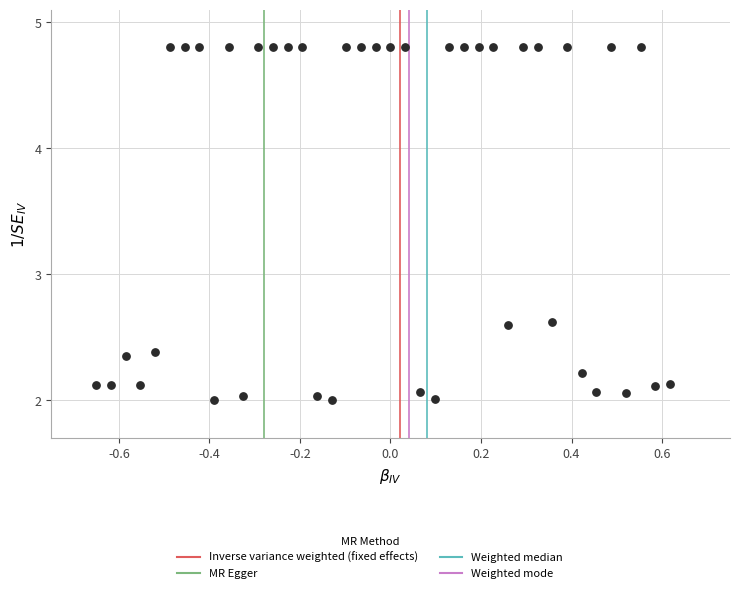

What is the range of X values (max minus min)?

1.3